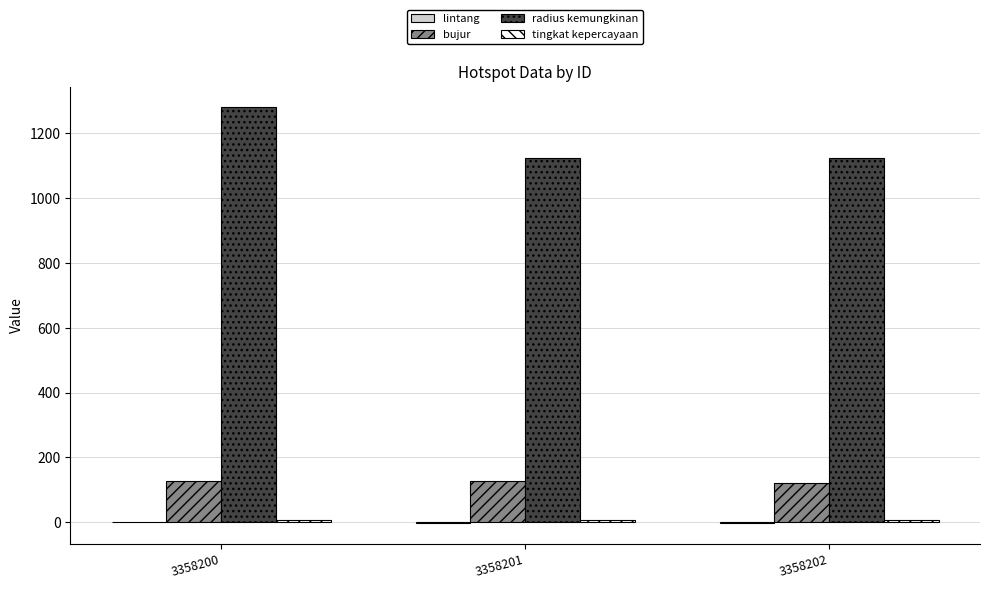

Which series has the largest total across all categories?

radius kemungkinan